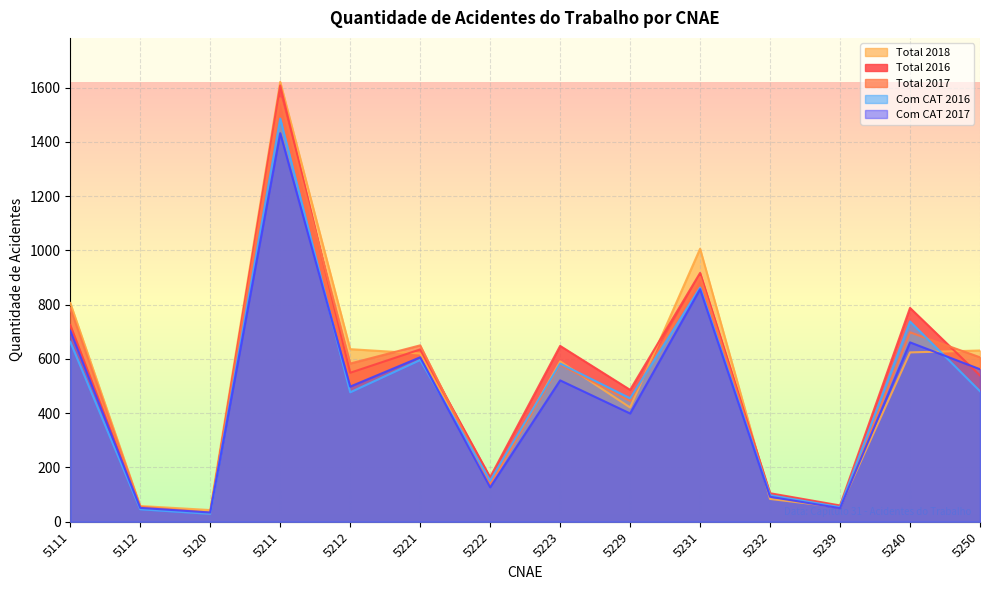

Reading left to right, list all the values displayed in this chart.

Total 2016: 725	50	30	1608	549	635	164	648	486	917	105	60	788	539
Total 2017: 787	55	34	1561	583	650	138	579	445	902	96	51	698	606
Total 2018: 806	58	43	1621	636	620	135	591	421	1006	84	53	624	631
Com CAT 2016: 663	46	29	1486	477	596	152	583	455	863	98	54	738	481
Com CAT 2017: 704	51	34	1432	498	606	127	521	399	857	92	50	661	562